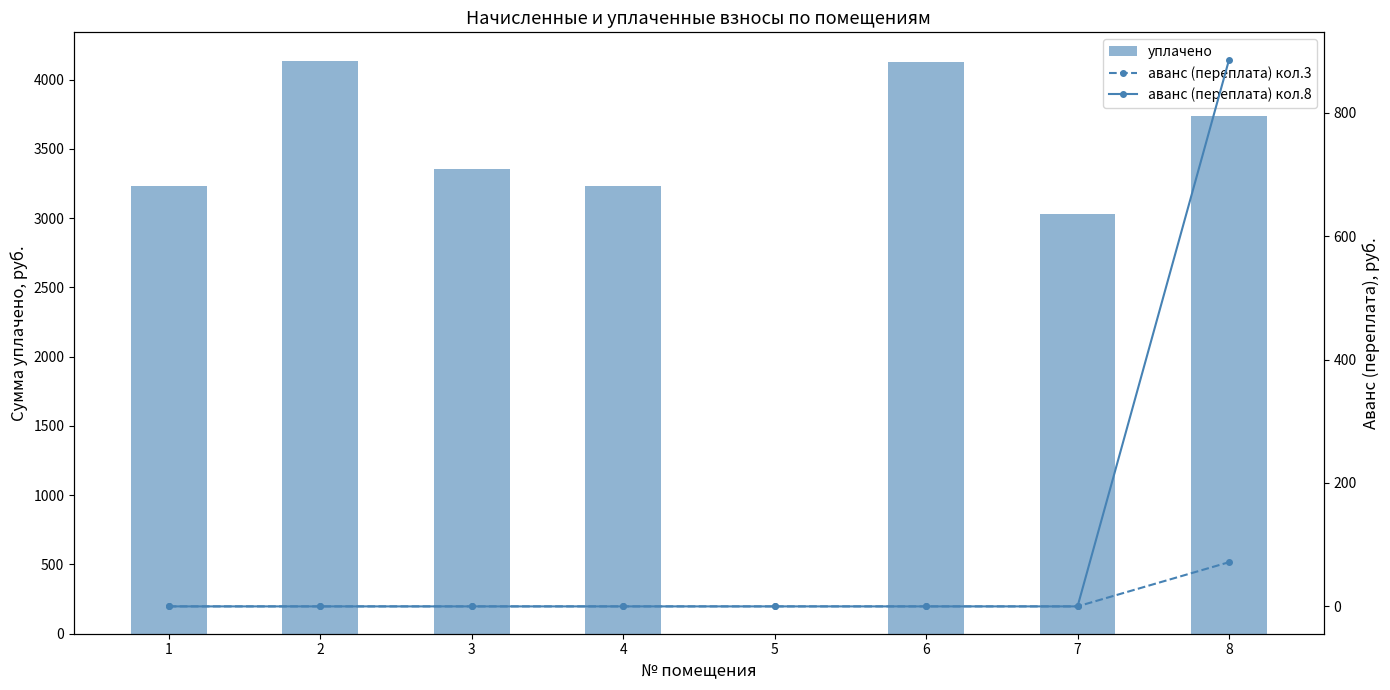

What is the sum of all уплачено values?

24848.7